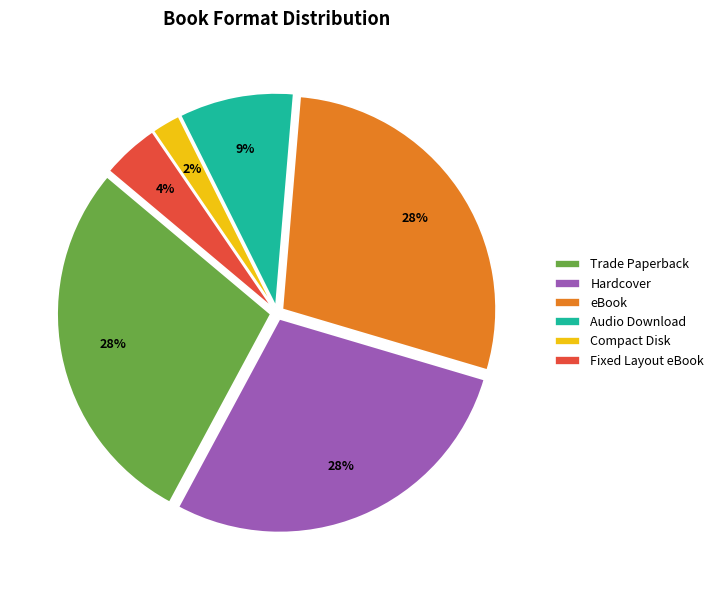

Which slice is the smallest?

Compact Disk